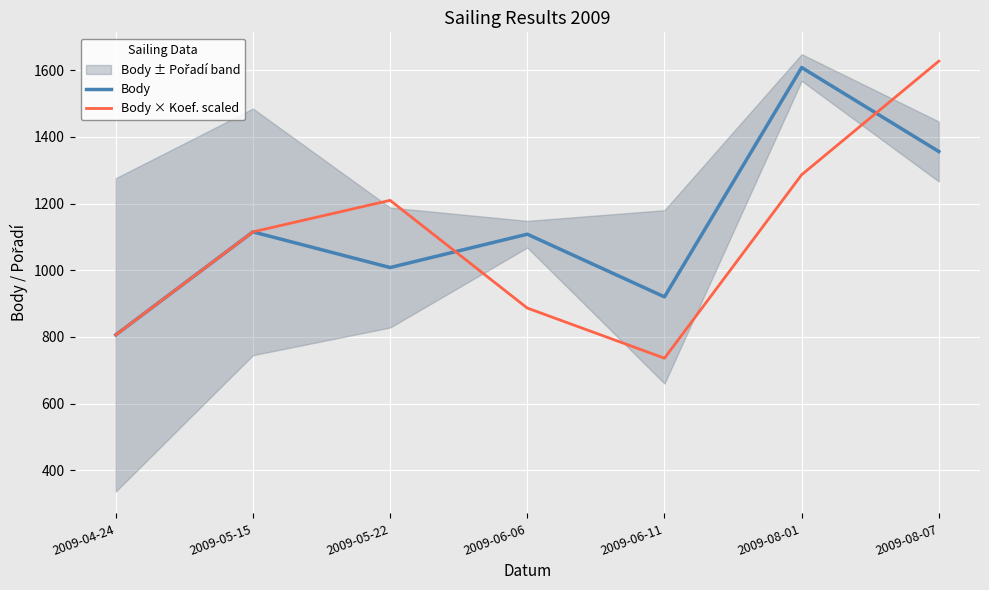

Rank the categories by Body value from highest to lowest.

2009-08-01, 2009-08-07, 2009-05-15, 2009-06-06, 2009-05-22, 2009-06-11, 2009-04-24